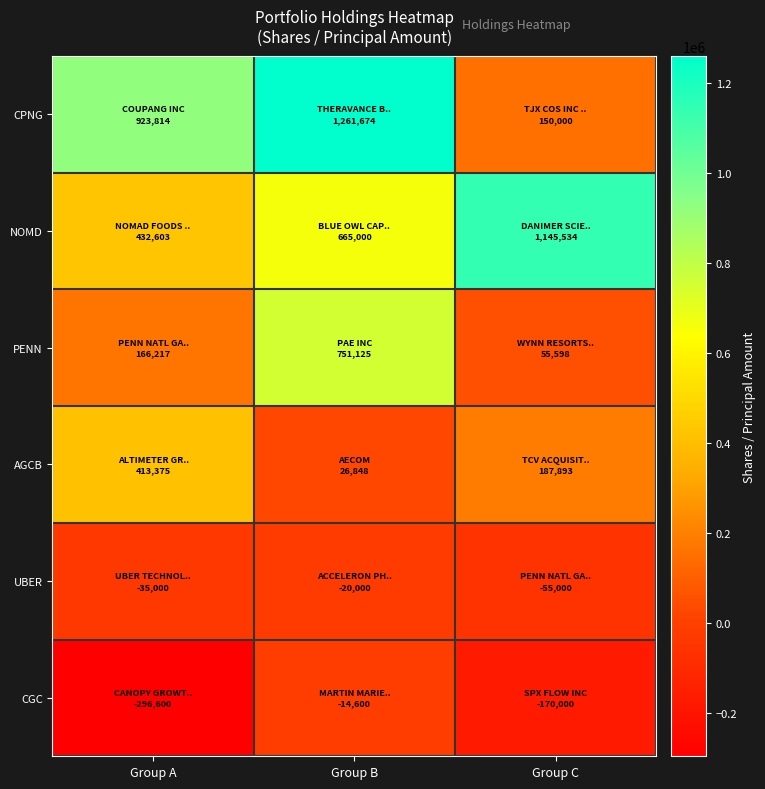

What is the greatest value displayed?

1261674